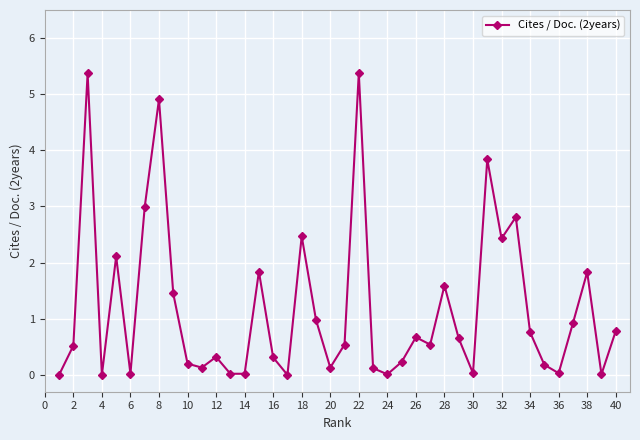

What is the difference between the second highest and minimum values?

5.4